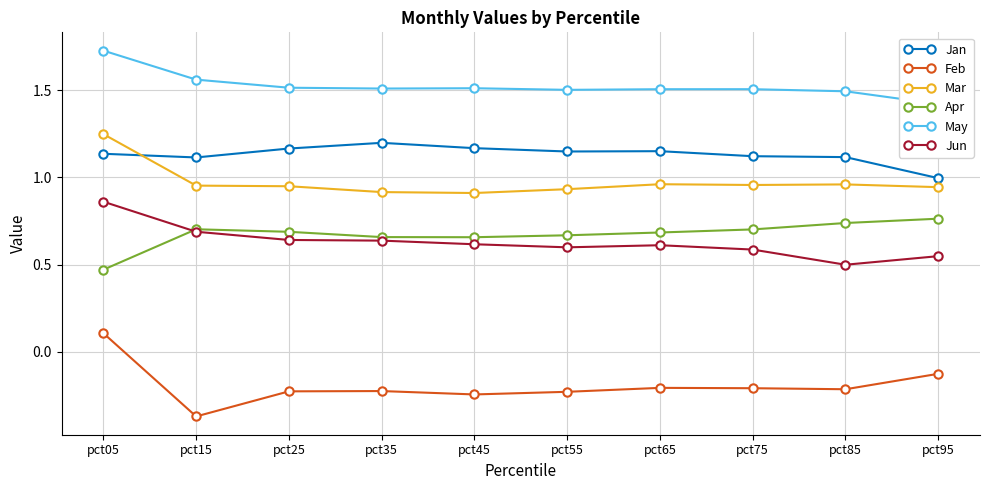

At pct35, list the series in order from smallest to largest.

Feb, Jun, Apr, Mar, Jan, May